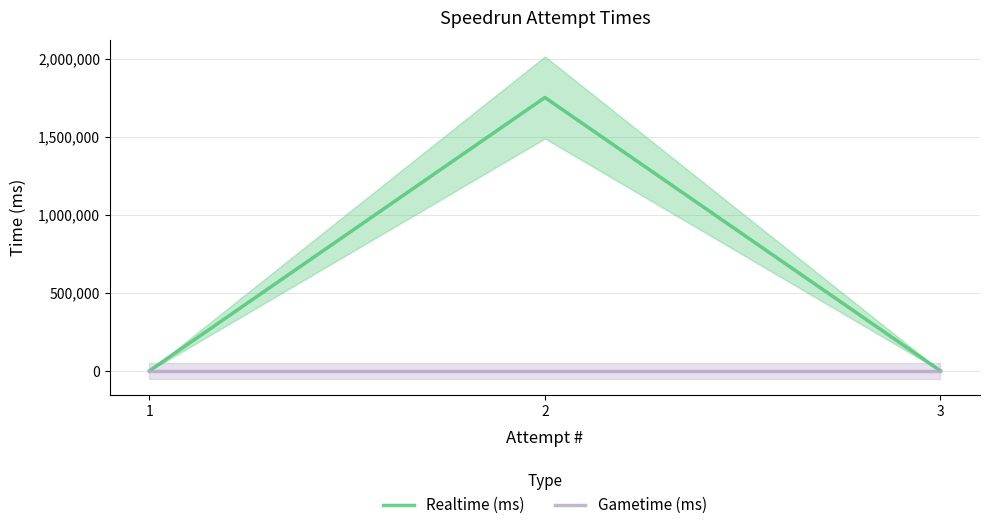

Reading right to left, extract all data points from this chart.

Realtime (ms): 1=0	2=1751040	3=0
Gametime (ms): 1=0	2=0	3=0